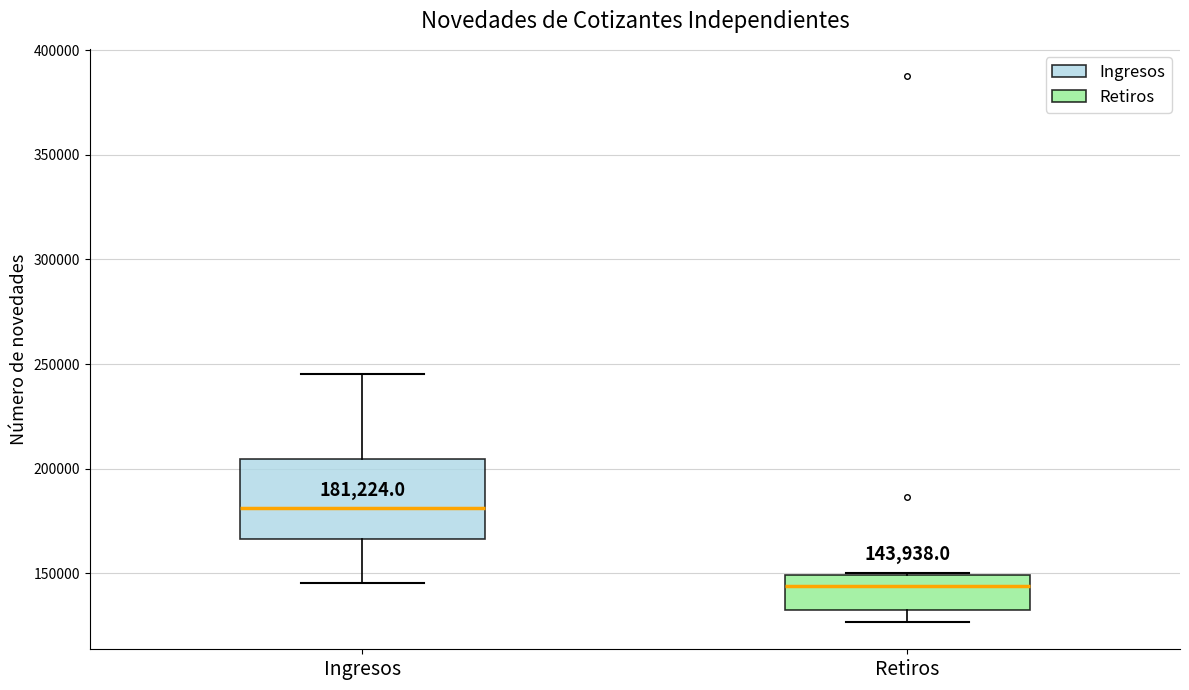

Which box has the lowest median line?

Retiros